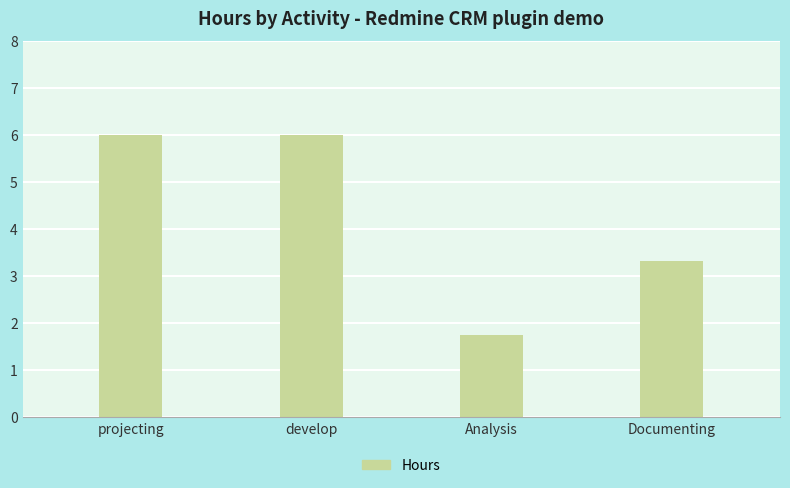

Which has a higher value, projecting or Analysis?

projecting